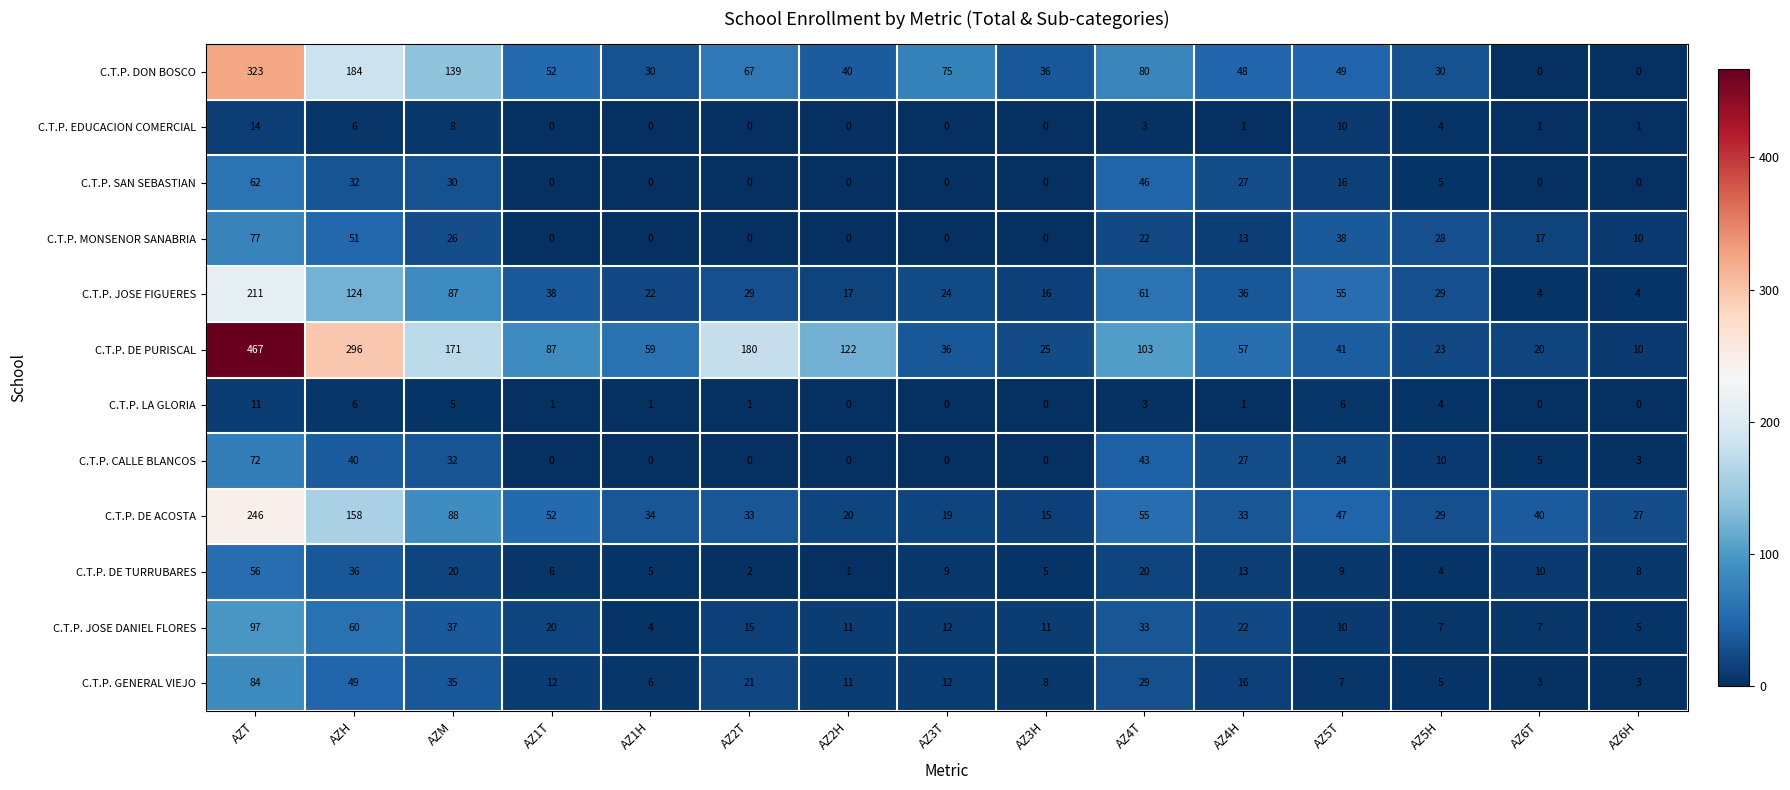

What is the maximum value for C.T.P. EDUCACION COMERCIAL?

14